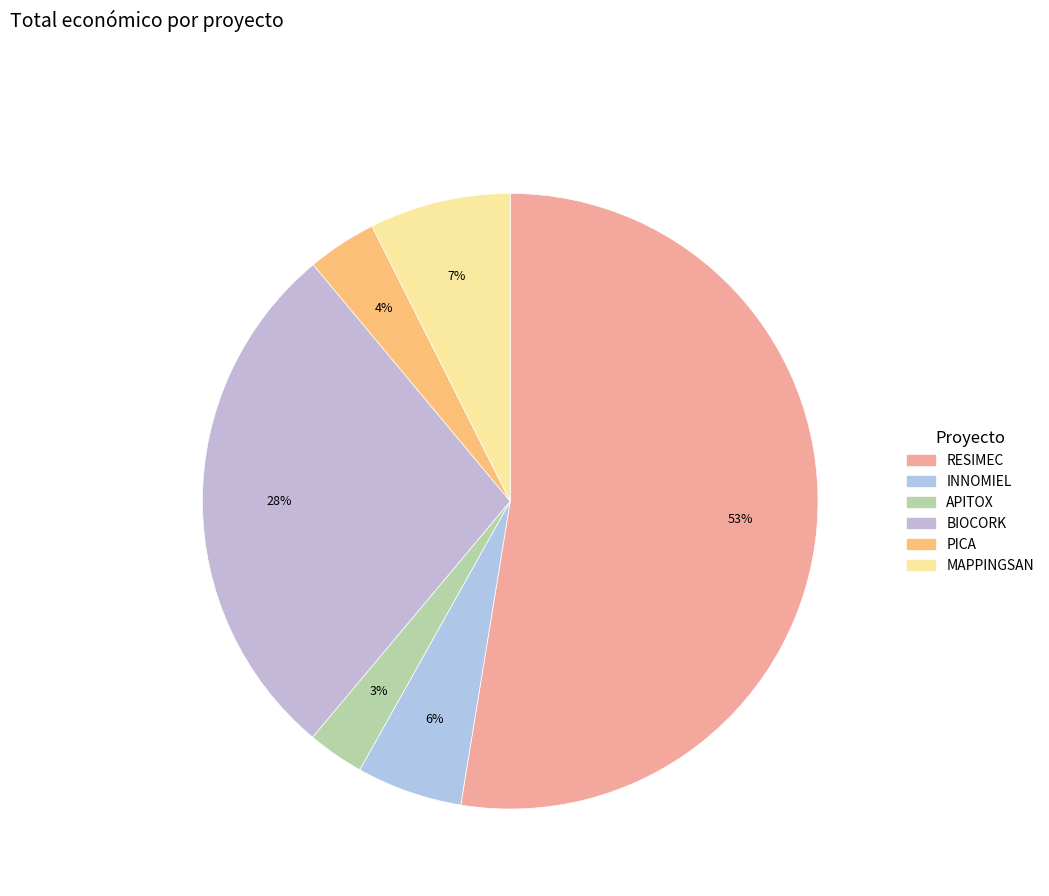

Do APITOX and BIOCORK together represent more than half of the pie?

No